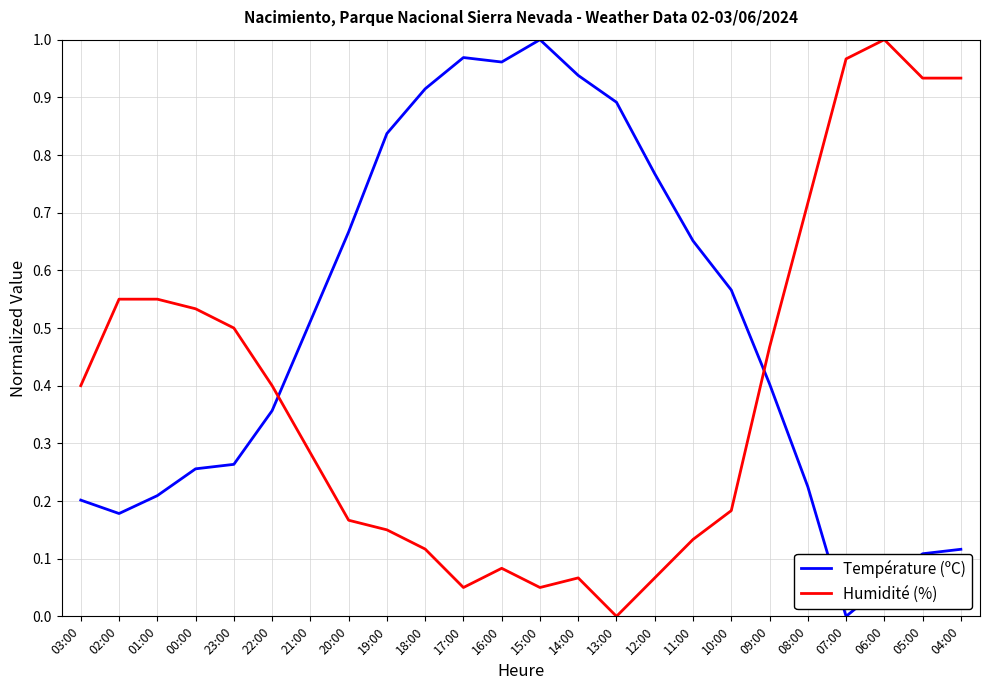

What is the sum of all Température (ºC) values?

12.0